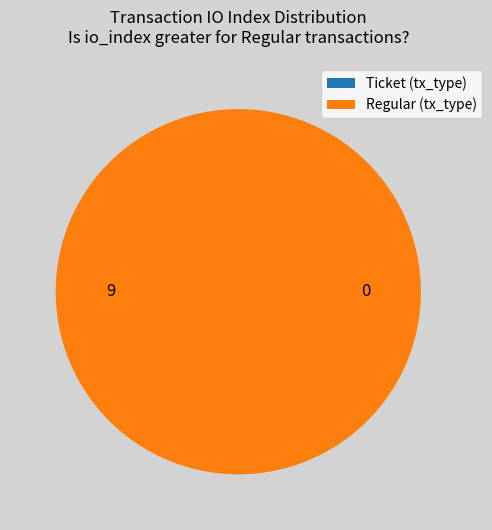

True or false: Ticket (io_index=0) accounts for 0% of the total.

True